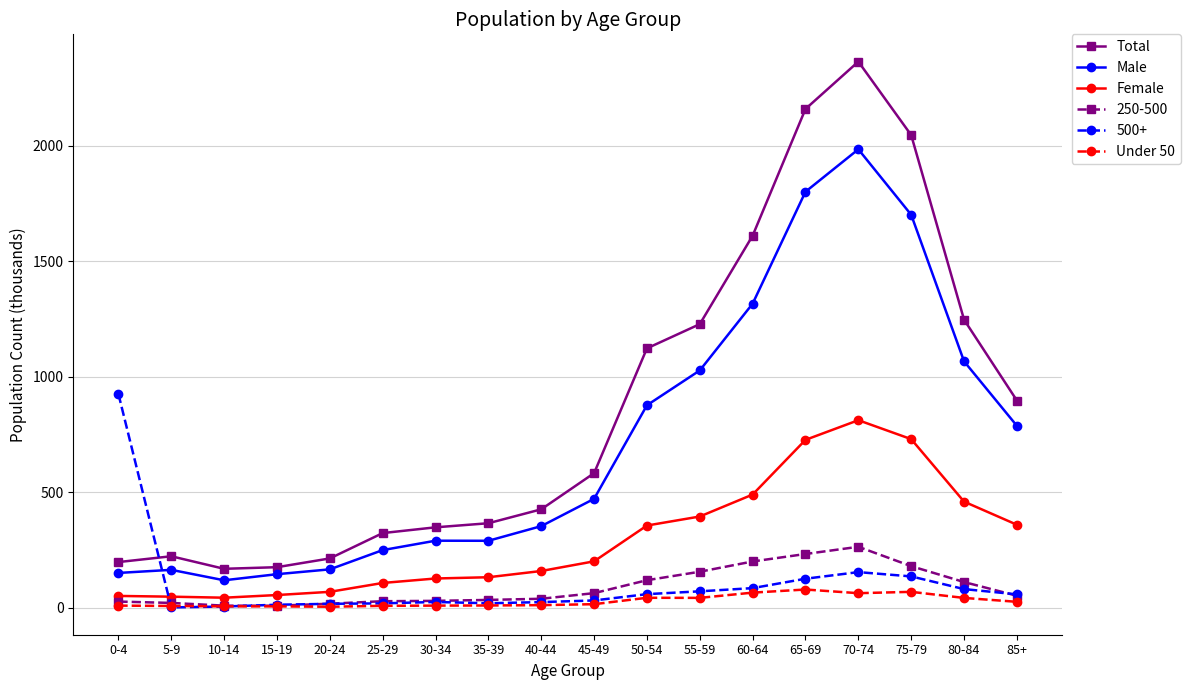

True or false: Under 50 has more than 1 points higher than both neighbors.

True